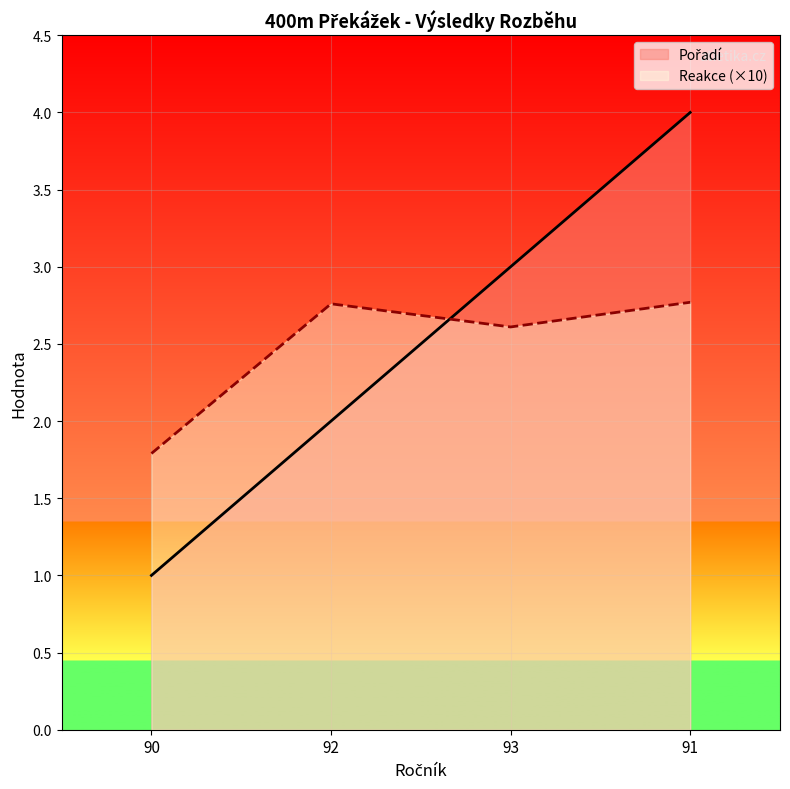

The Reakce (×10) series shows 1.4 at 91. True or false?

False